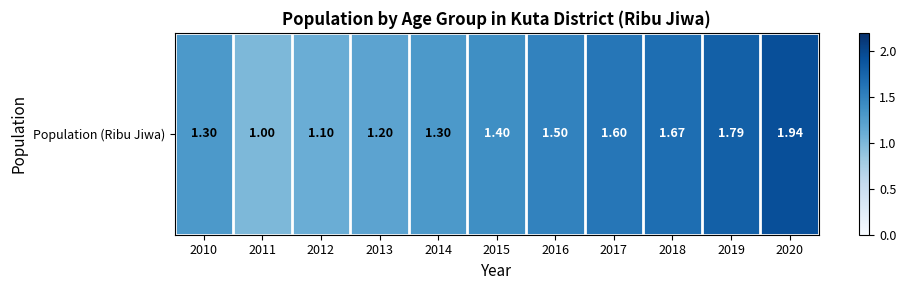

What is the ratio of the value at 2011 to the value at 2015?

0.7